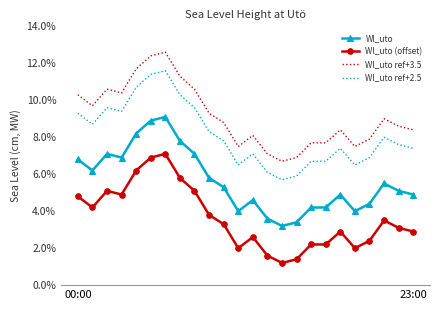

What is the maximum value shown in the chart?

12.6